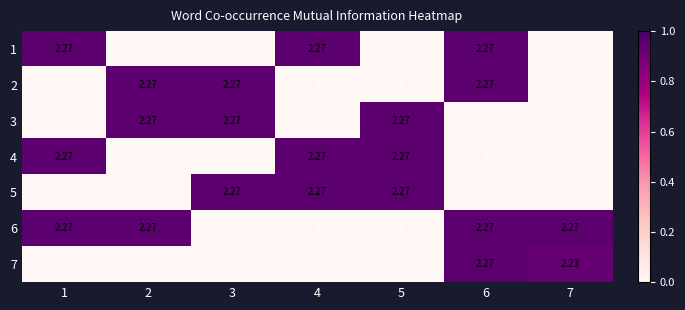

At which category is the sum across all series the highest?

6